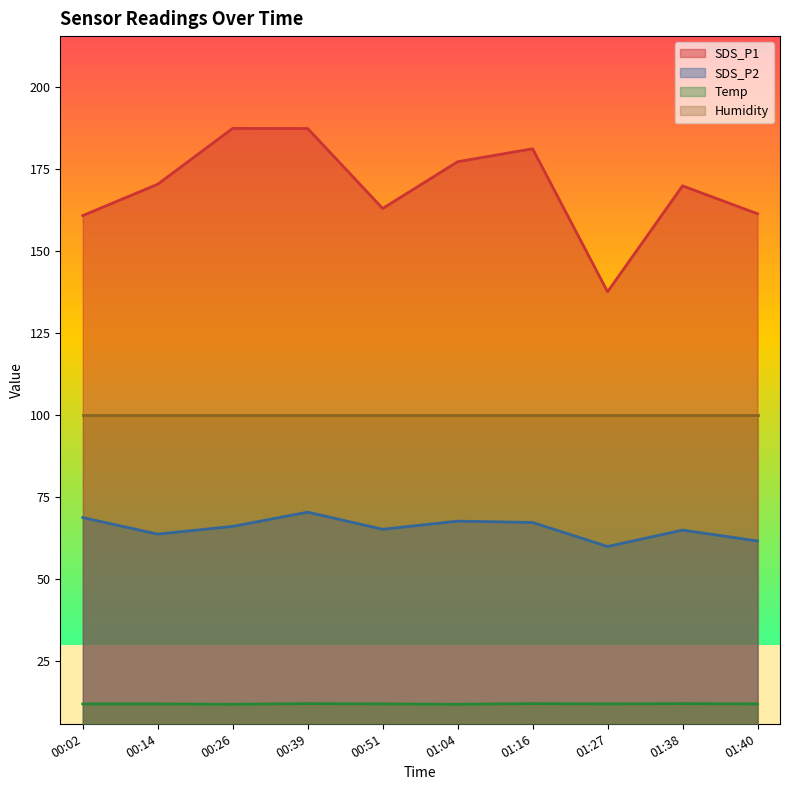

Does the chart display data point markers on the line(s)?

No